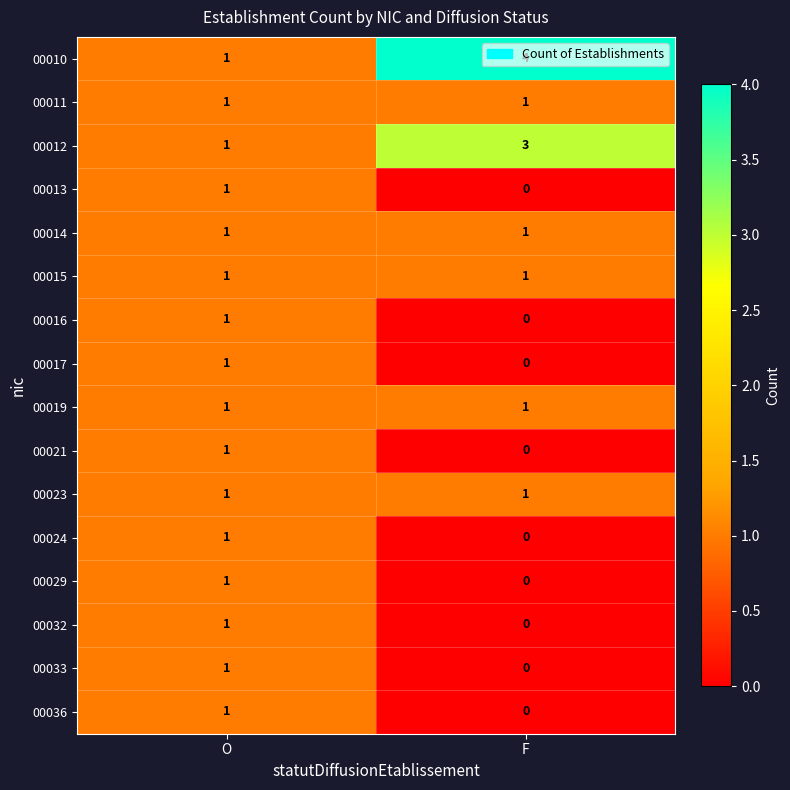

Which series has the widest spread of values?

00010